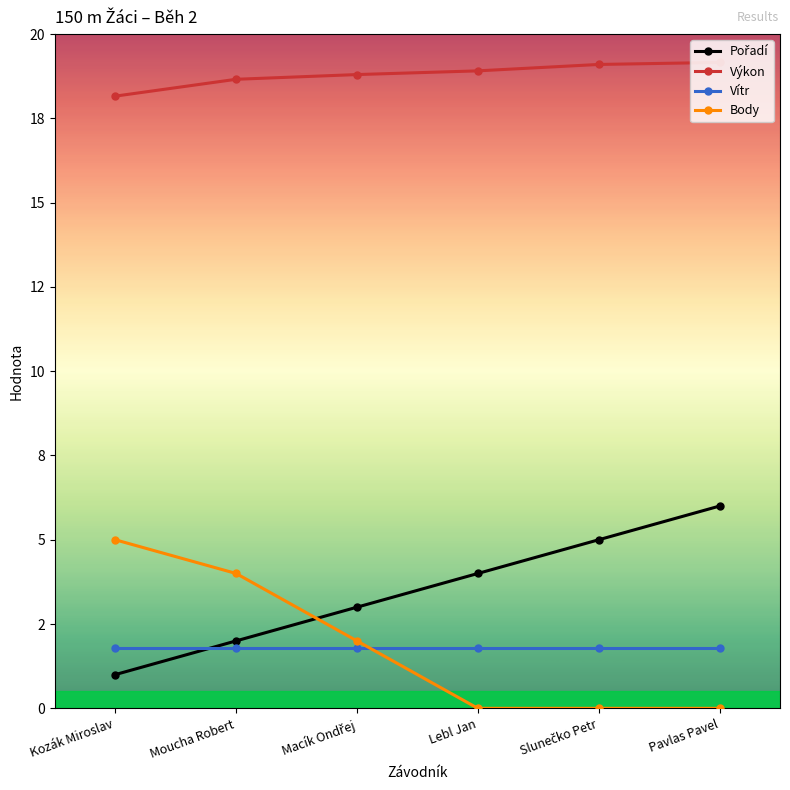

What is the sum of all Vítr values?

10.8